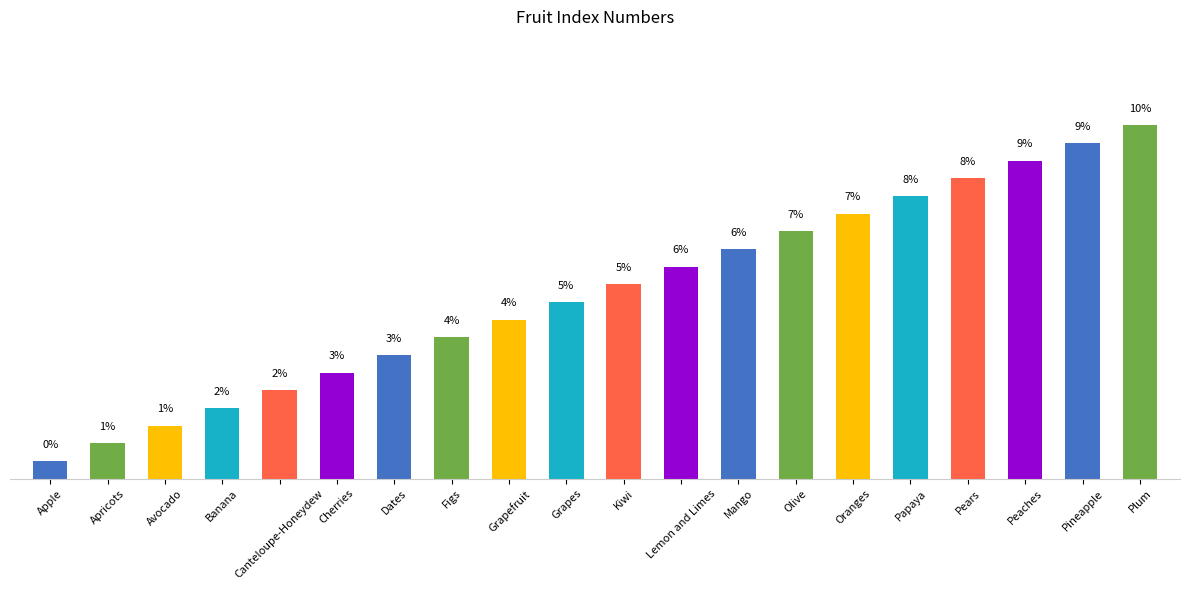

The chart shows a value of 0.1 at Apple. True or false?

False